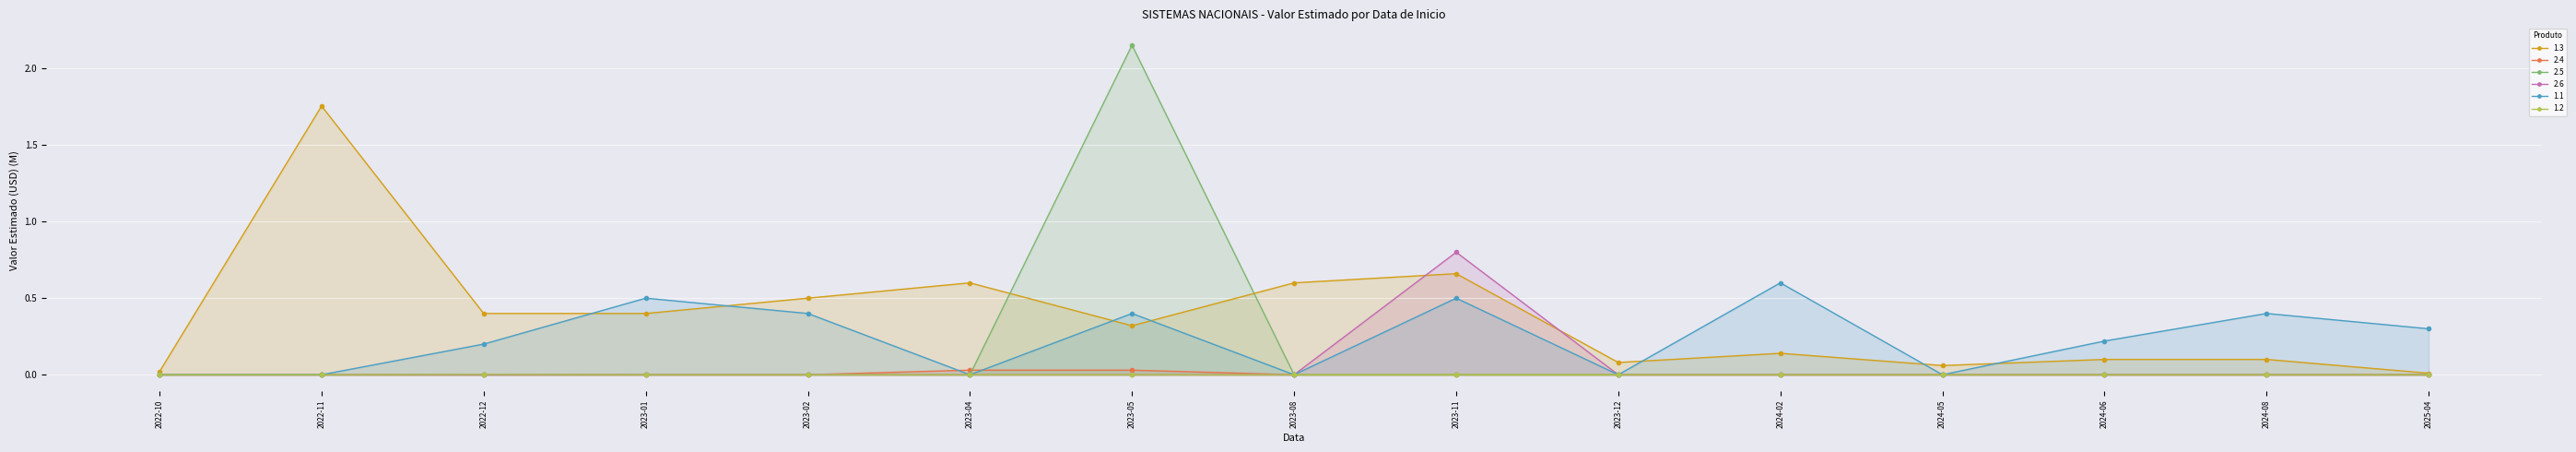

Reading right to left, extract all data points from this chart.

1.3: 0.0	0.1	0.1	0.1	0.1	0.1	0.7	0.6	0.3	0.6	0.5	0.4	0.4	1.8	0.0
2.4: 0.0	0.0	0.0	0.0	0.0	0.0	0.0	0.0	0.0	0.0	0.0	0.0	0.0	0.0	0.0
2.5: 0.0	0.0	0.0	0.0	0.0	0.0	0.0	0.0	2.2	0.0	0.0	0.0	0.0	0.0	0.0
2.6: 0.0	0.0	0.0	0.0	0.0	0.0	0.8	0.0	0.0	0.0	0.0	0.0	0.0	0.0	0.0
1.1: 0.3	0.4	0.2	0.0	0.6	0.0	0.5	0.0	0.4	0.0	0.4	0.5	0.2	0.0	0.0
1.2: 0.0	0.0	0.0	0.0	0.0	0.0	0.0	0.0	0.0	0.0	0.0	0.0	0.0	0.0	0.0